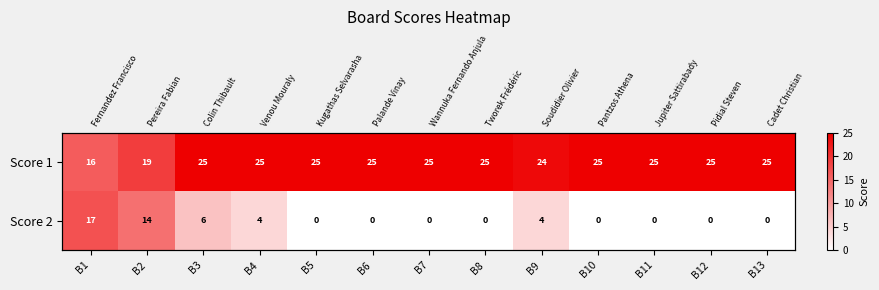

What is the sum of the Score 1 values at B13 and B4?

50